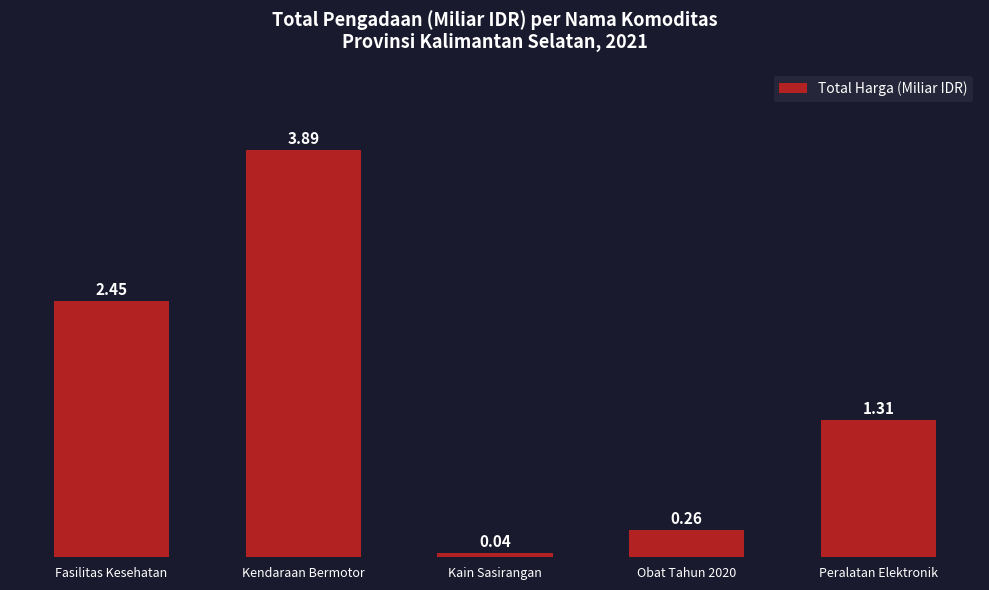

Between Kendaraan Bermotor and Obat Tahun 2020, which is larger?

Kendaraan Bermotor